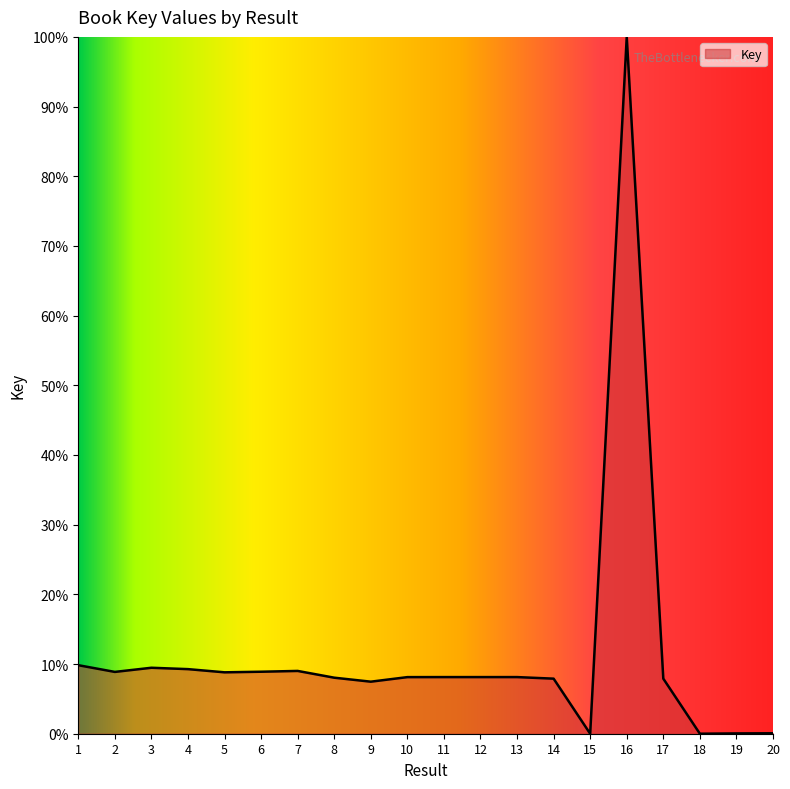

Is it true that the value at 1 is 17.3?

False